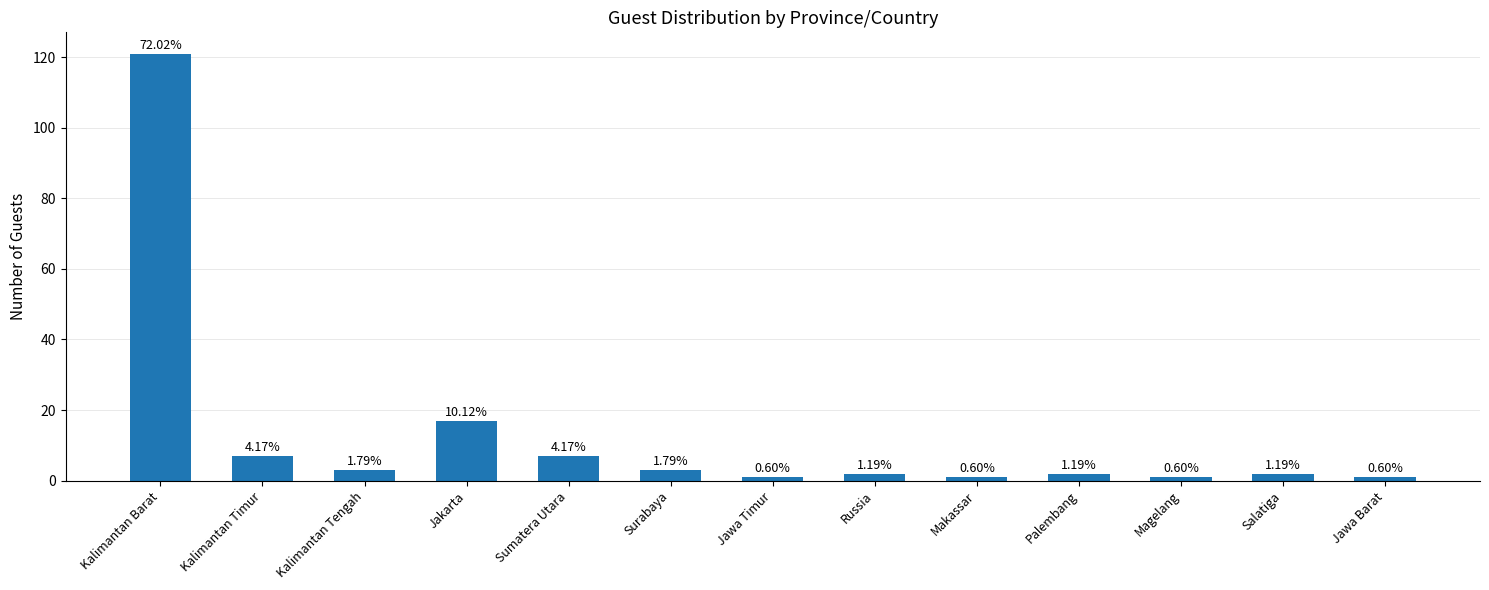

Reading left to right, what are all the values shown in this chart?

121	7	3	17	7	3	1	2	1	2	1	2	1